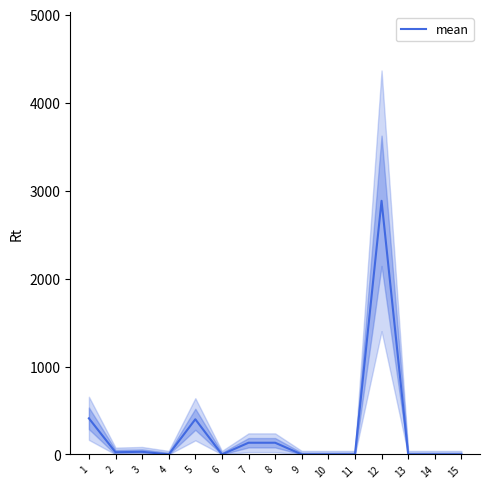

True or false: the data shows -1782.4 at 6.

False